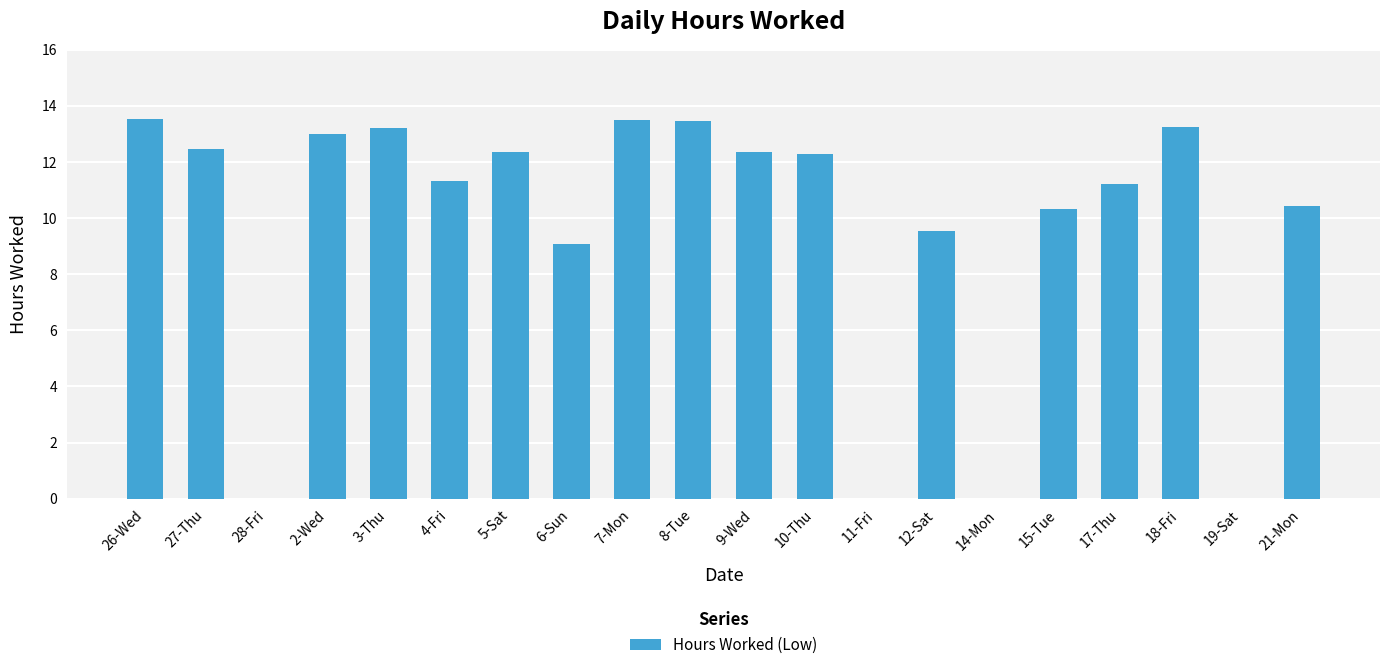

What is the greatest value displayed?

13.5